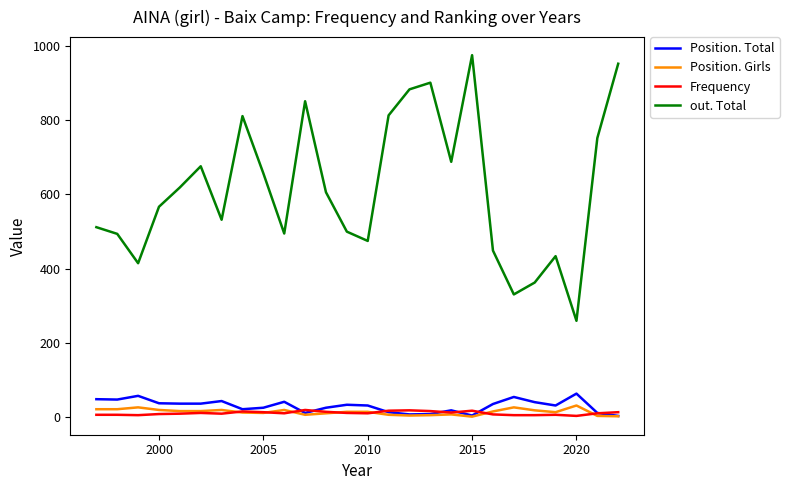

True or false: Position. Girls and out. Total cross at least once.

False